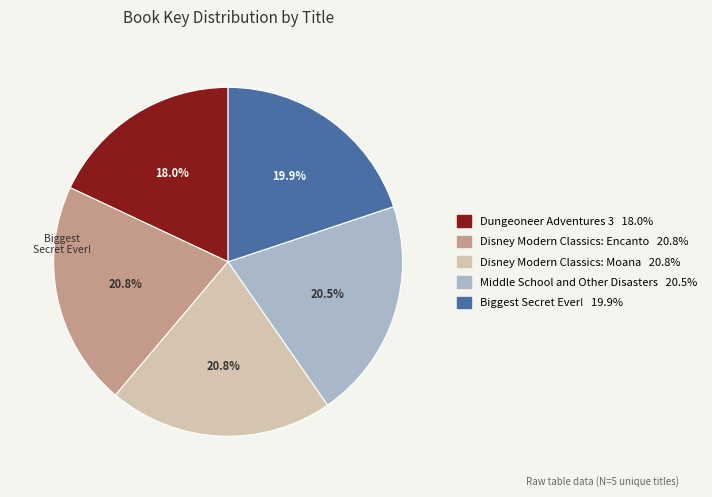

Is there any slice that represents more than half of the pie?

No